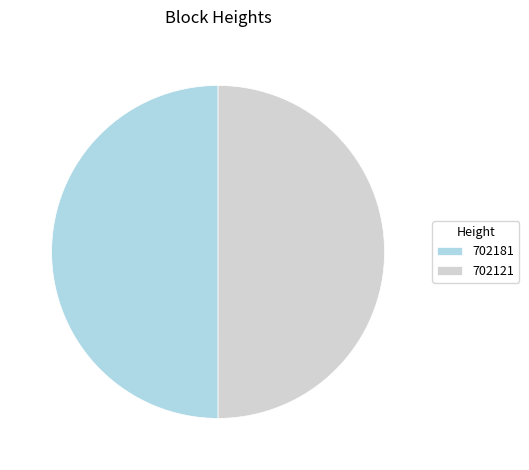

How many slices are in this pie chart?

2